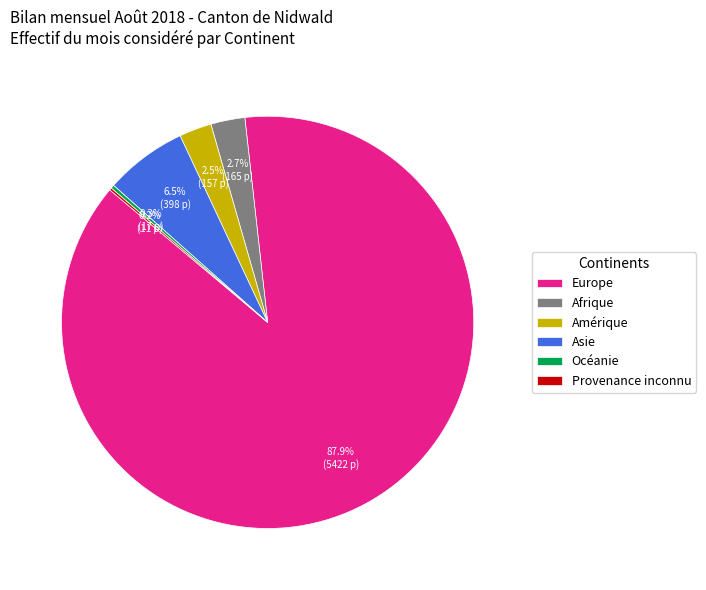

Is it true that Europe is 88% of the pie?

True